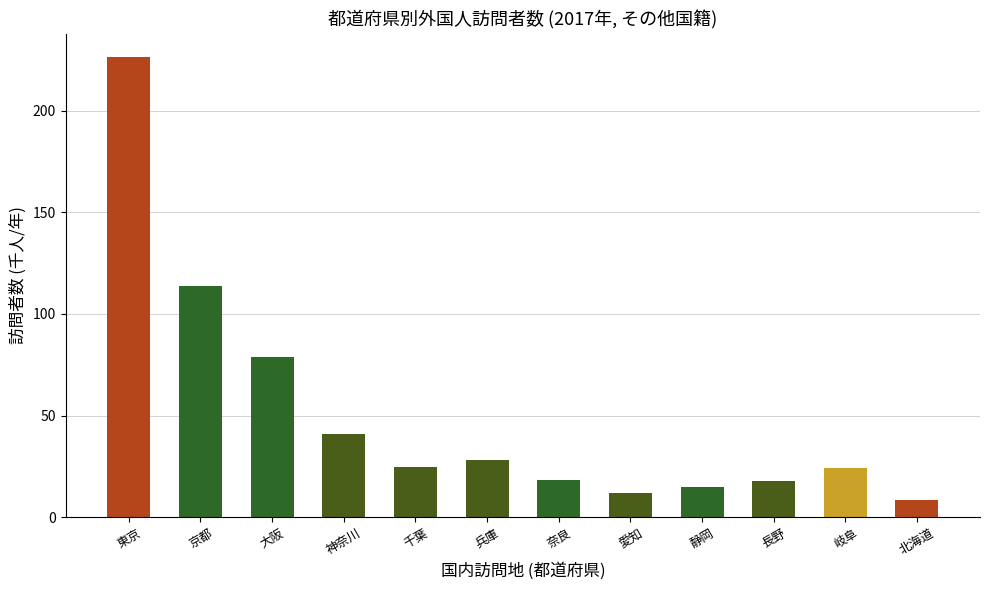

At which label is the value closest to 117?

京都